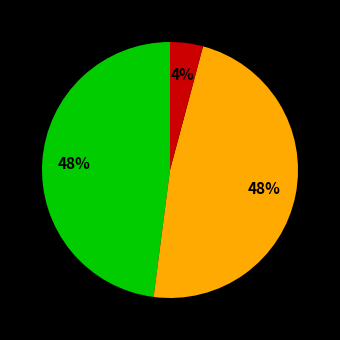

How many segments does this pie chart have?

3